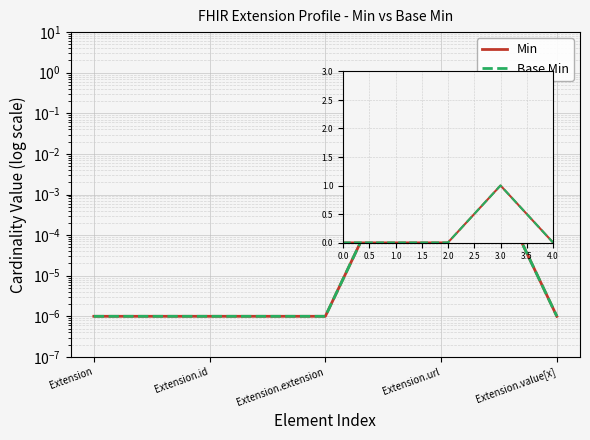

What are all the series names shown in the legend?

Min, Base Min